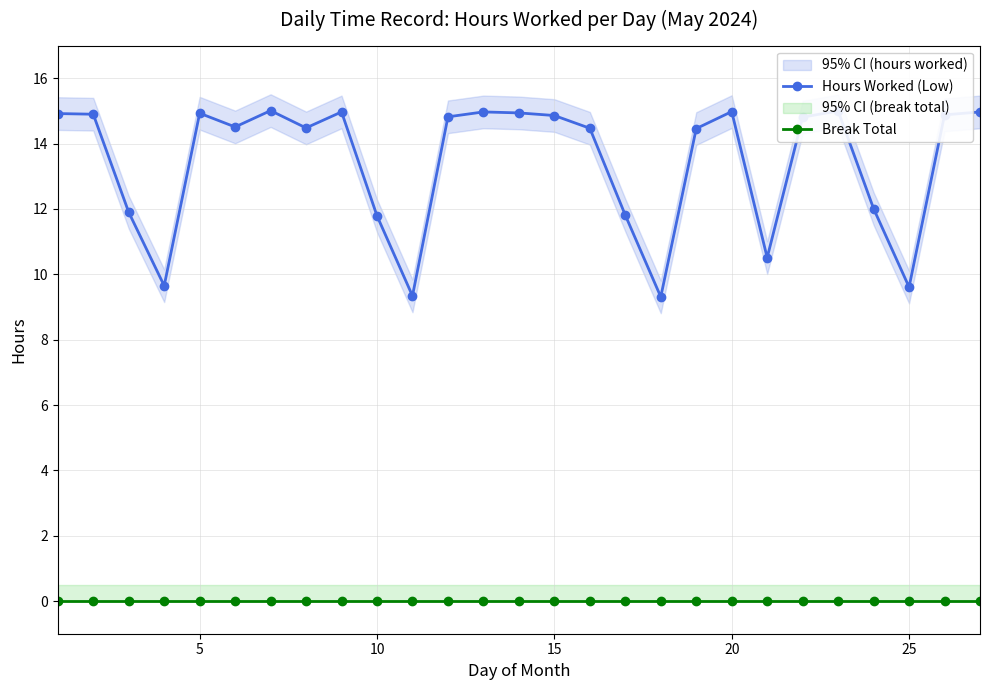

True or false: Break Total and Hours Worked (Low) intersect in this chart.

False